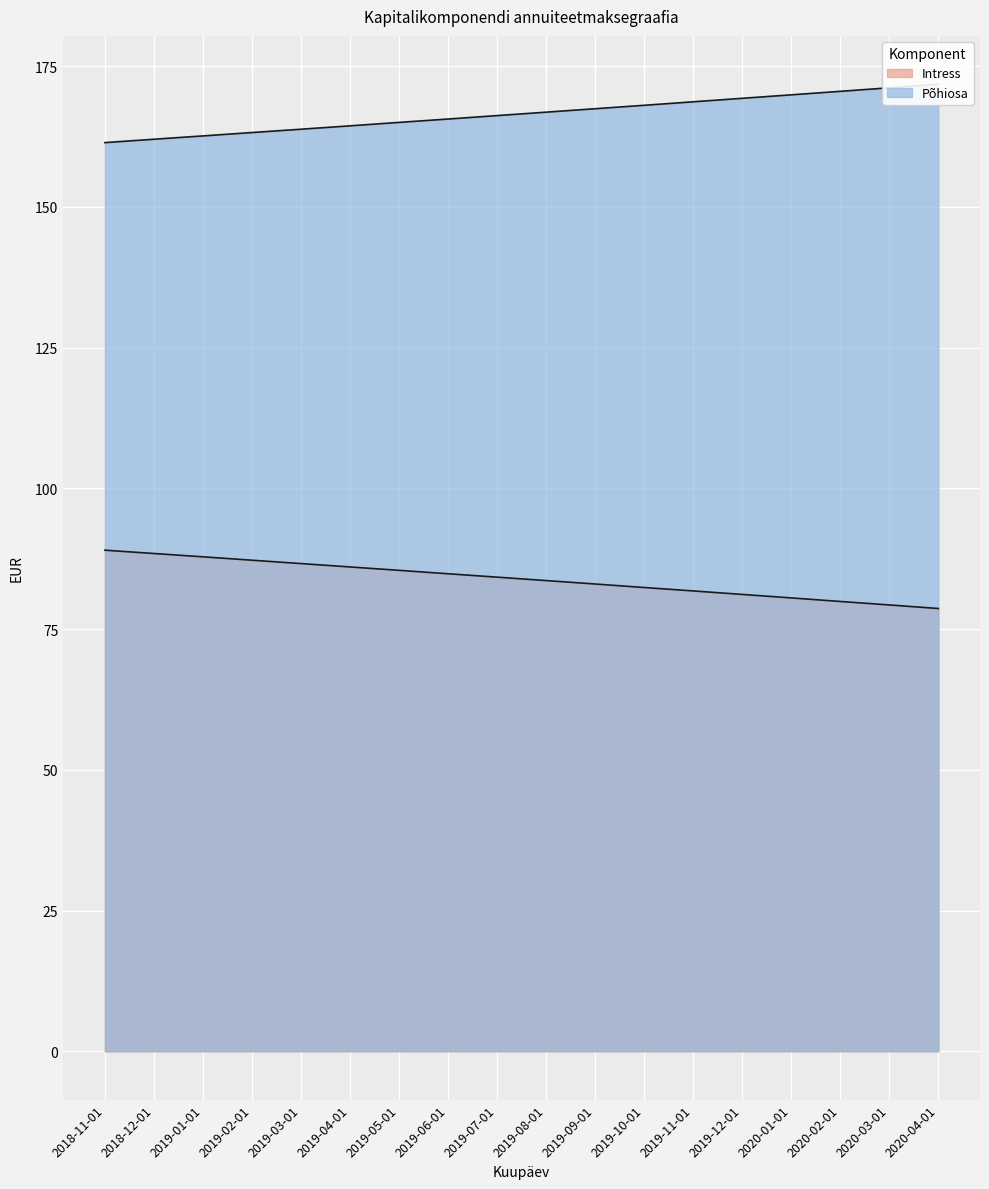

What is the highest value of the Põhiosa series?

171.8